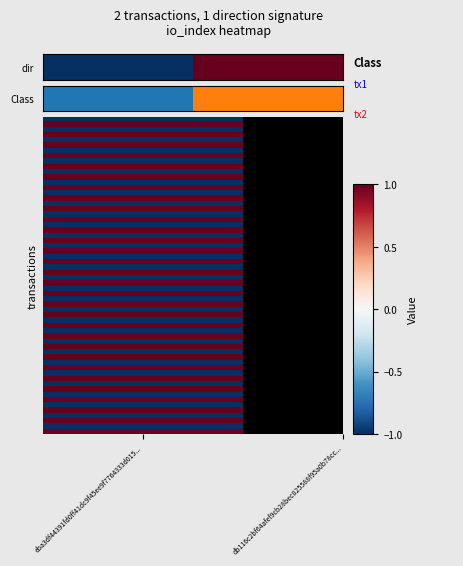

What is the change in value from eba3df44391fd0ff41dc9f45ee9f7764333d015... to db116c2bf64afef9cb28bec825588f95a0b78cc...?

+1